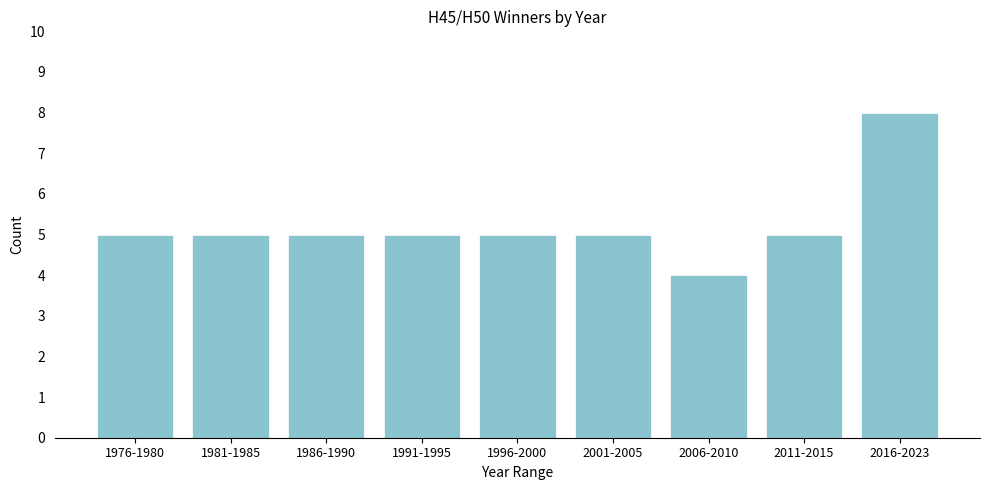

Reading left to right, what are all the values shown in this chart?

1976-1980=5	1981-1985=5	1986-1990=5	1991-1995=5	1996-2000=5	2001-2005=5	2006-2010=4	2011-2015=5	2016-2023=8